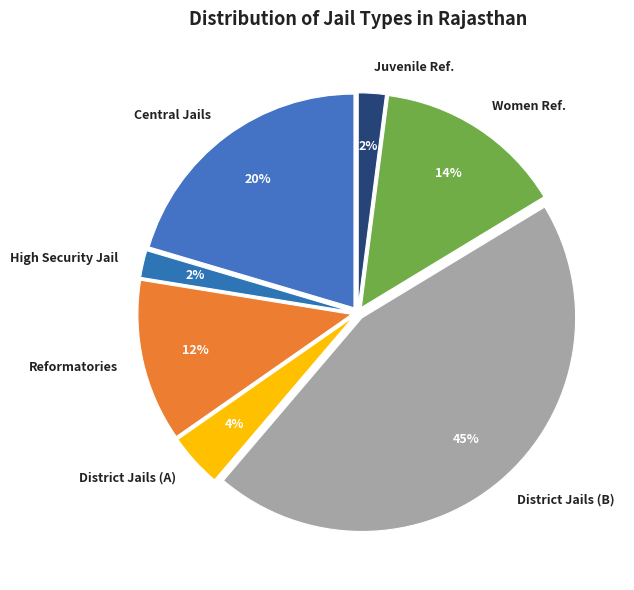

To the nearest percent, what percentage of the pie is Central Jails?

20%